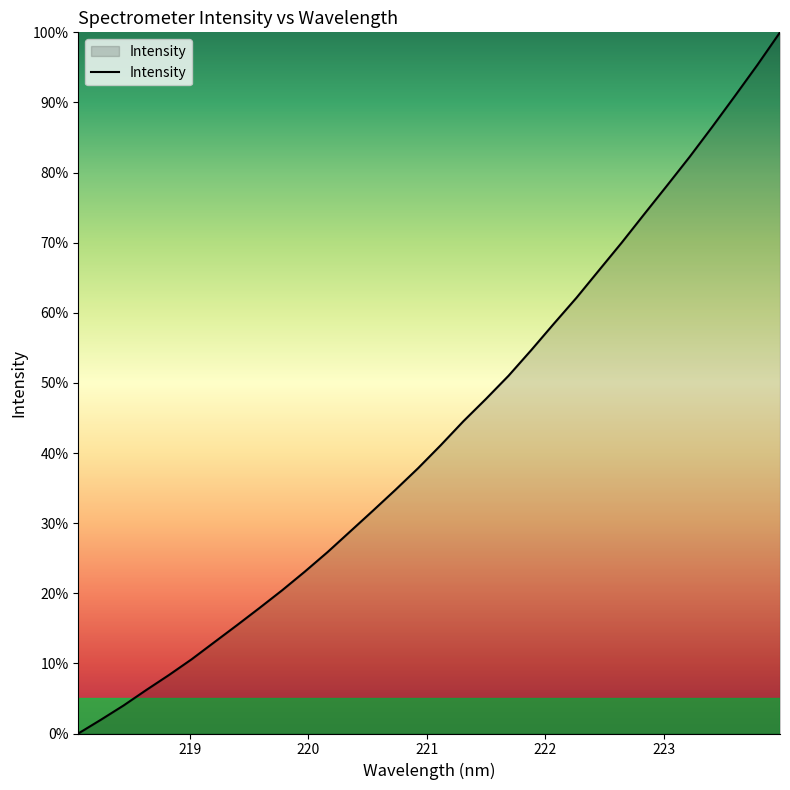

How many positive values are there?

31